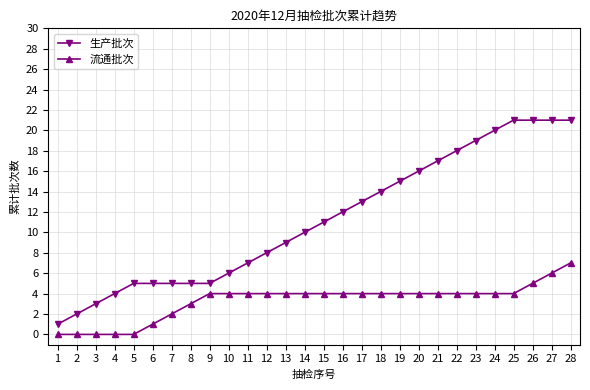

True or false: 生产批次 and 流通批次 cross at least once.

False